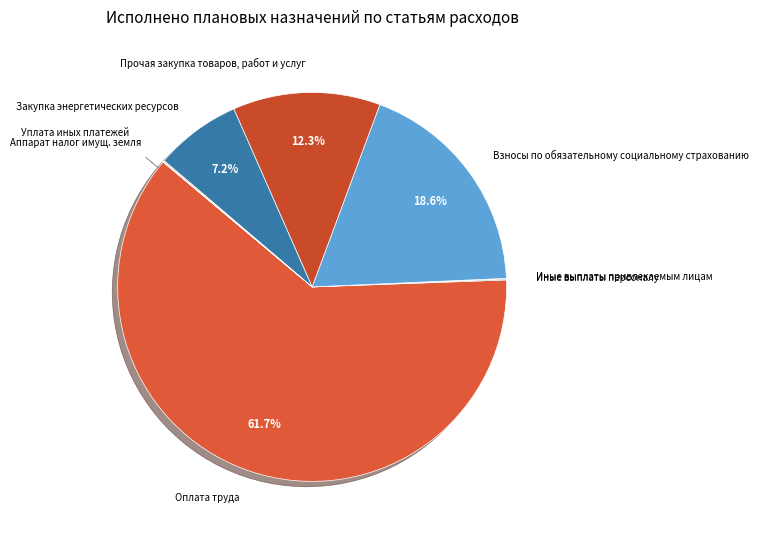

Which slice is the largest?

Оплата труда